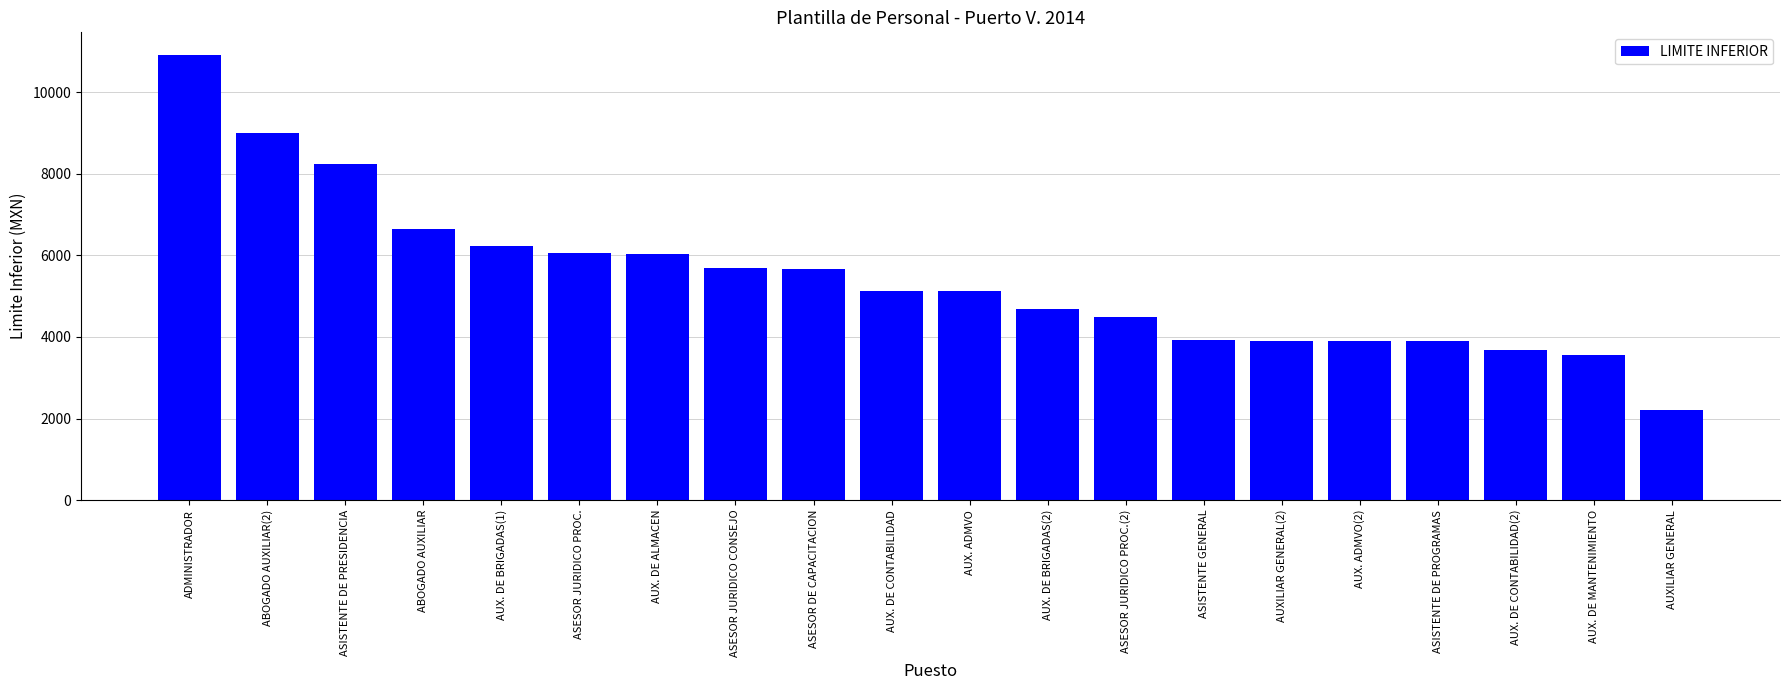

Where is the data nearest to the value 6567?

ABOGADO AUXILIAR